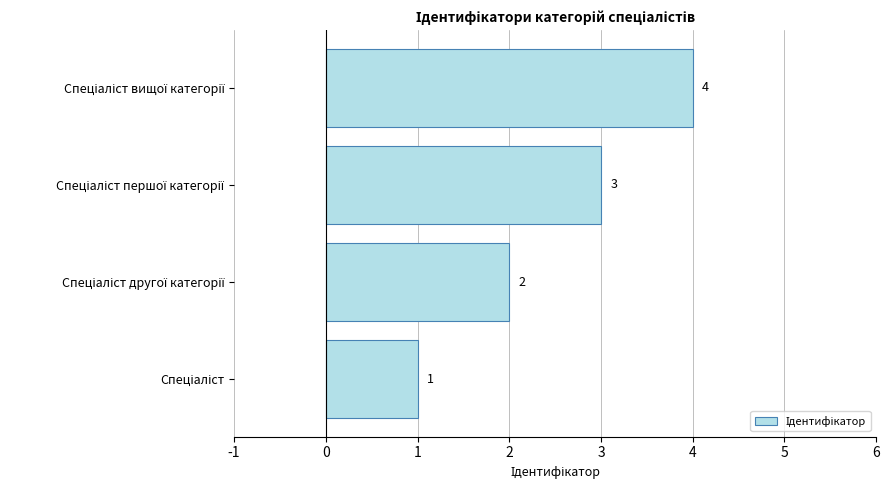

What is the difference between the maximum and minimum values?

3